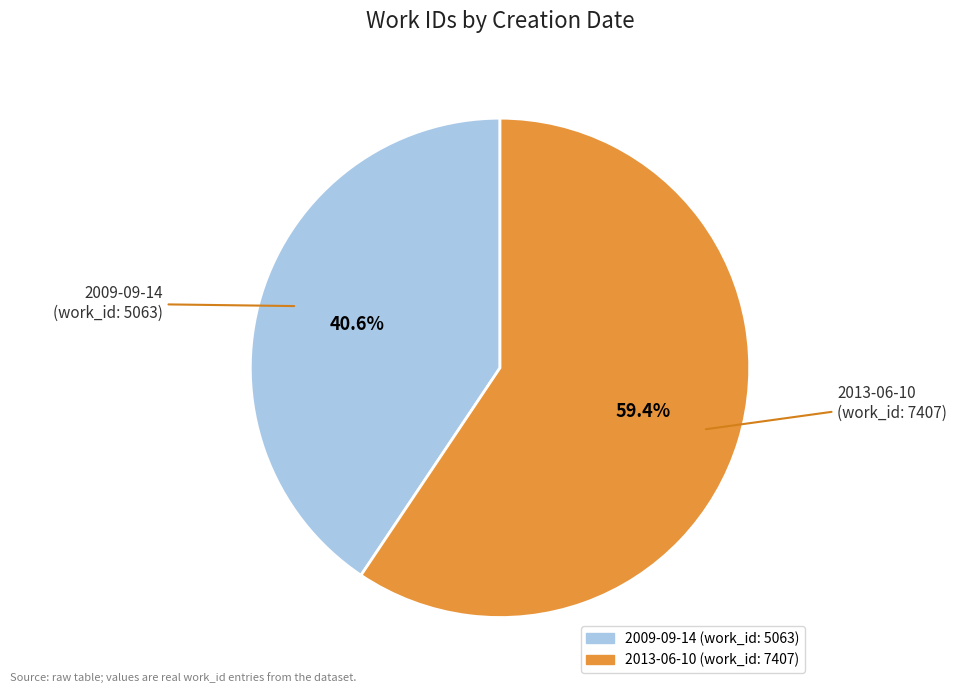

Count the number of slices in the pie.

2